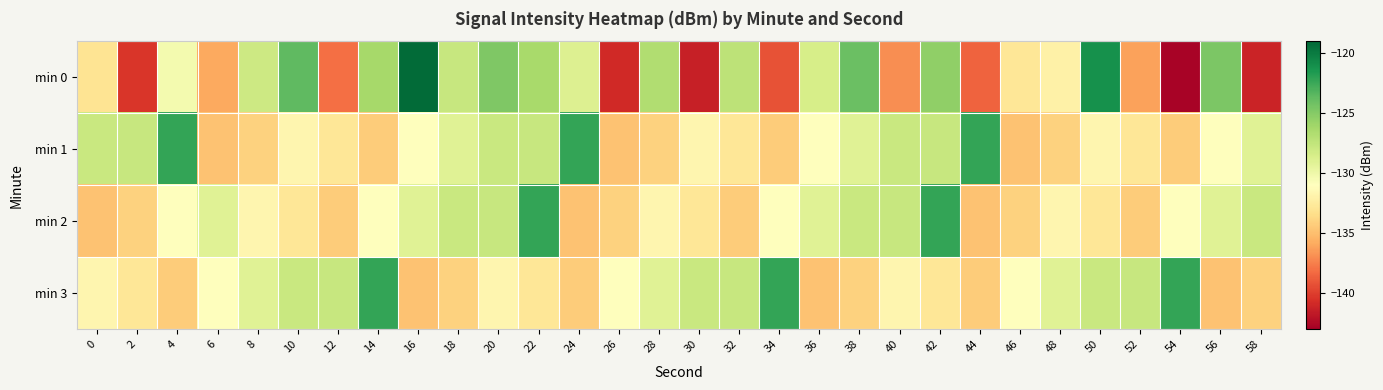

List the series in order of their peak value, lowest first.

min 1, min 2, min 3, min 0